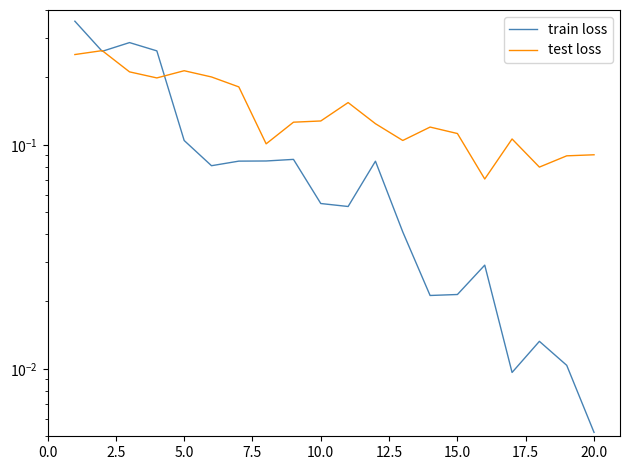

How many data points does each series have?

20